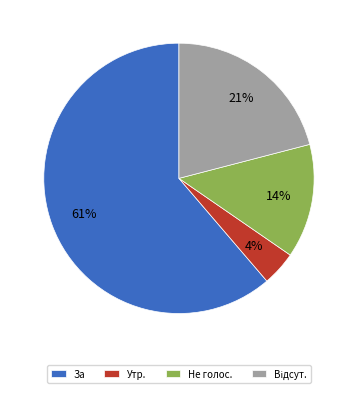

Which slice is the largest?

За